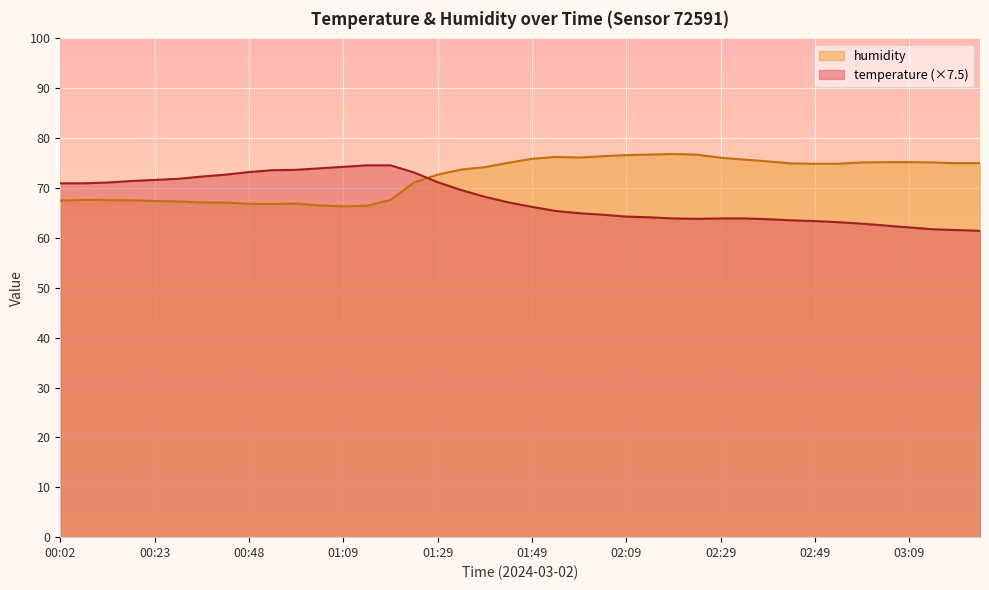

What is the label of the 18th point from the left?

01:34